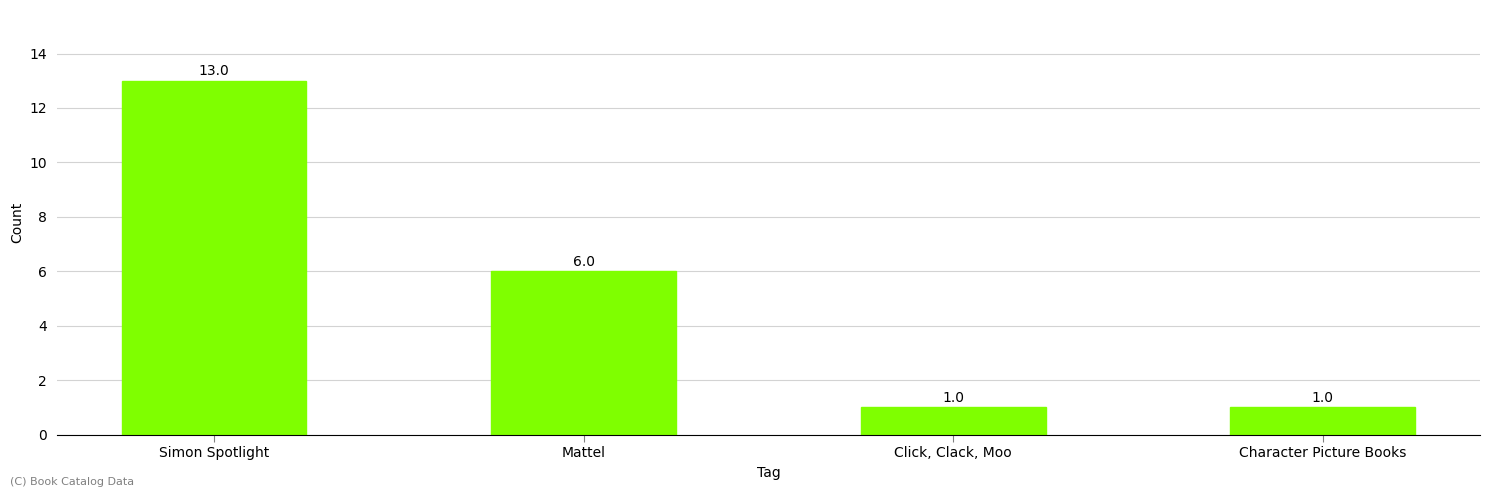

The value at Mattel is 6. True or false?

True